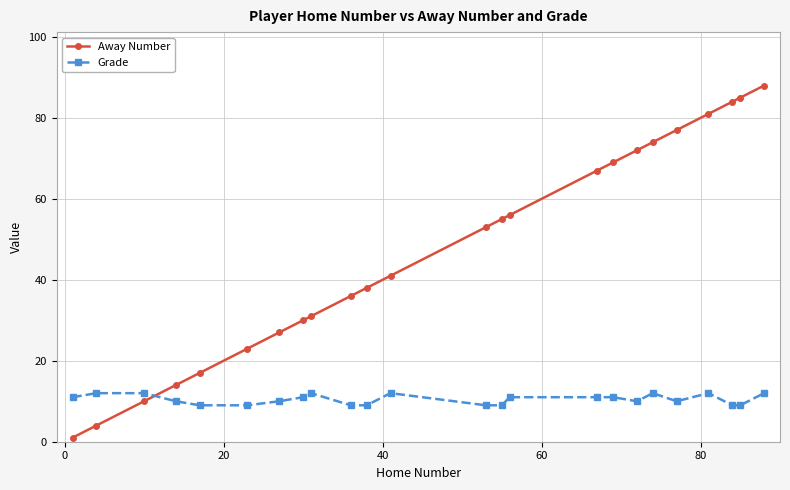

True or false: Grade has more than 1 points higher than both neighbors.

True